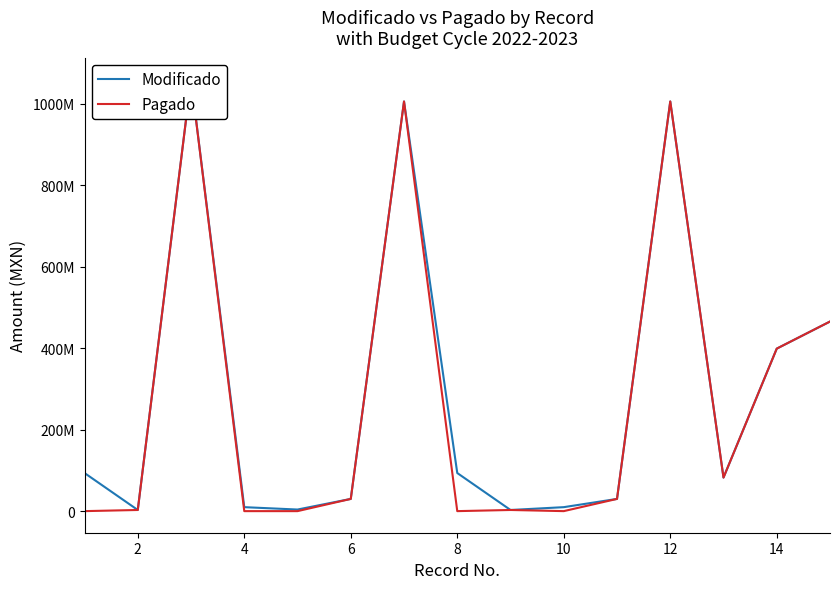

How many lines are shown in the chart?

2